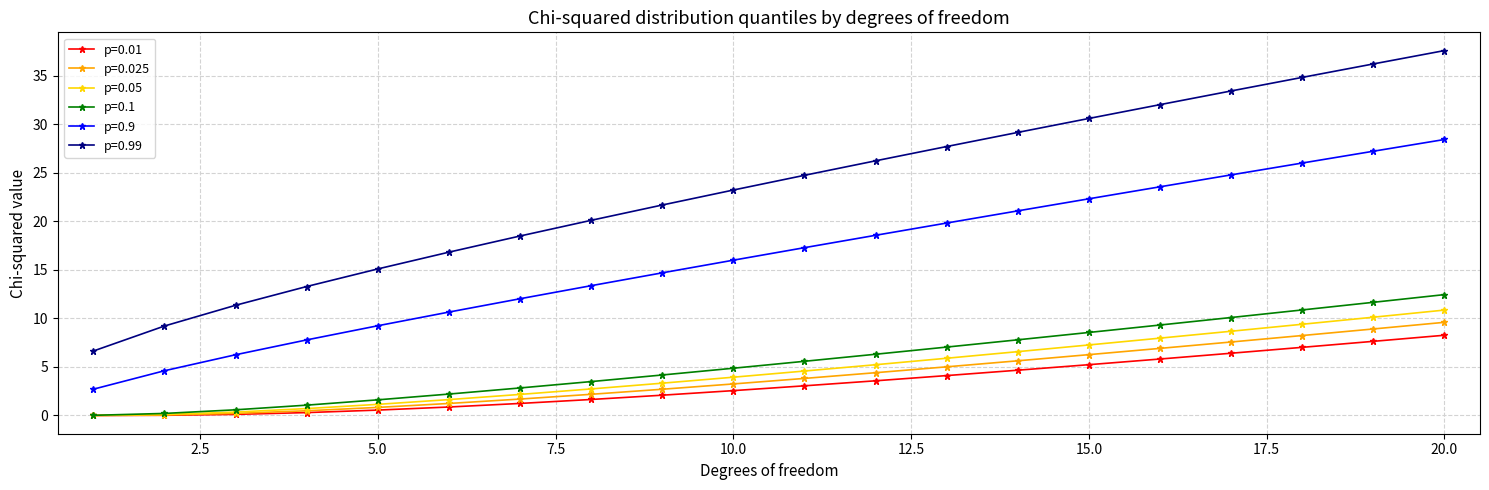

Which series has the largest range (max minus min)?

p=0.99